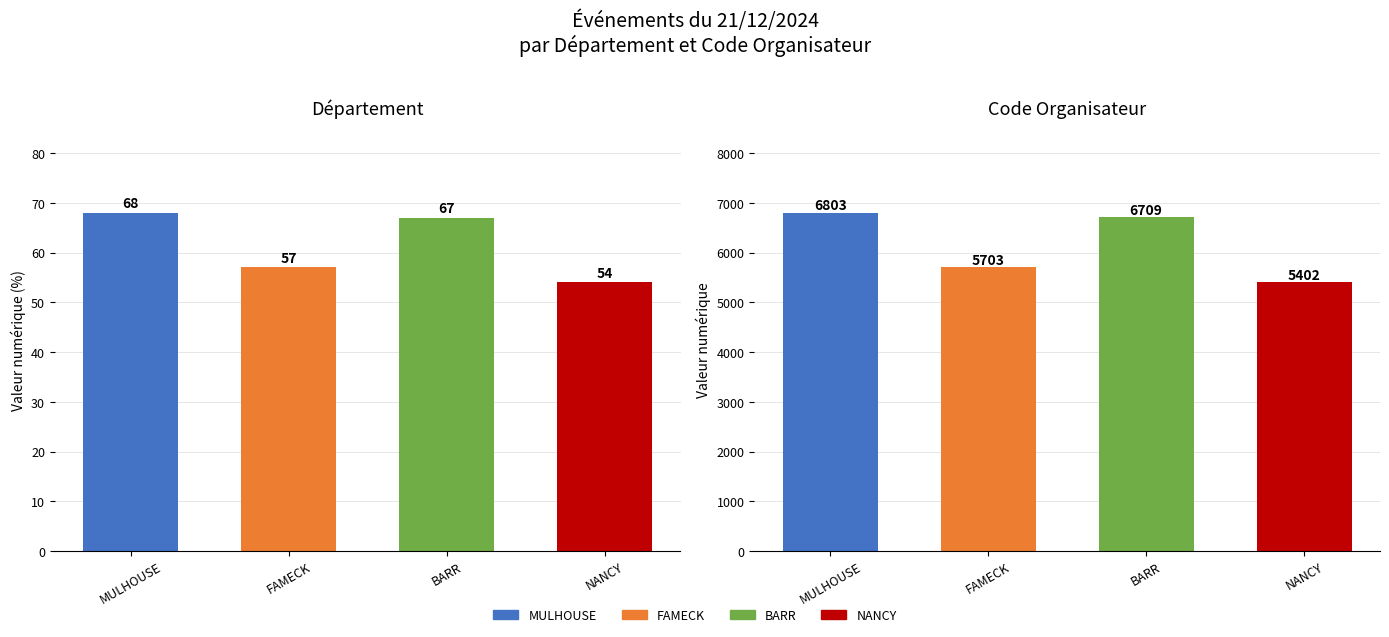

Count the number of categories in the chart.

4